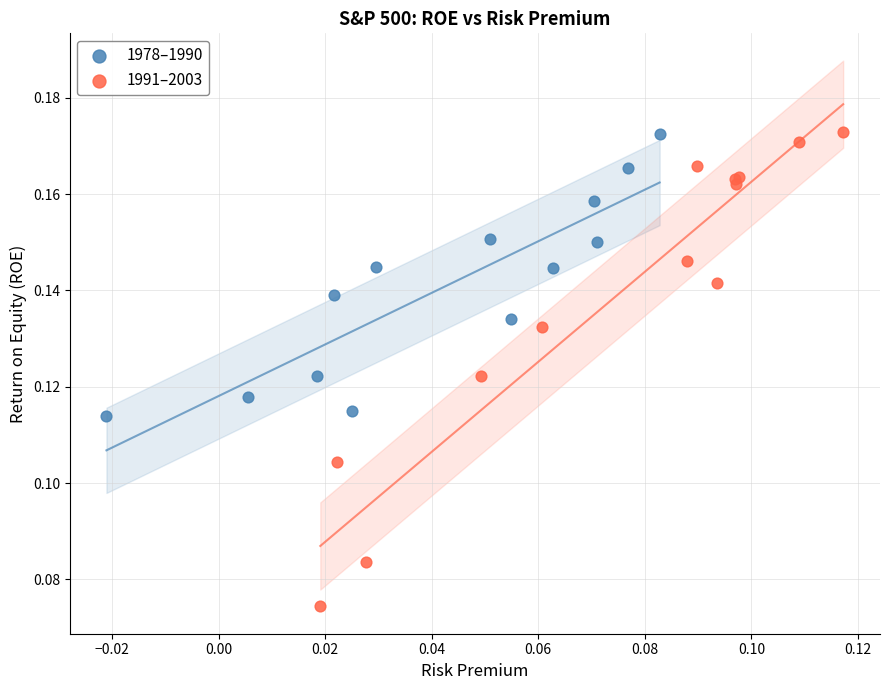

Which series contains the lowest Y value?

1991–2003